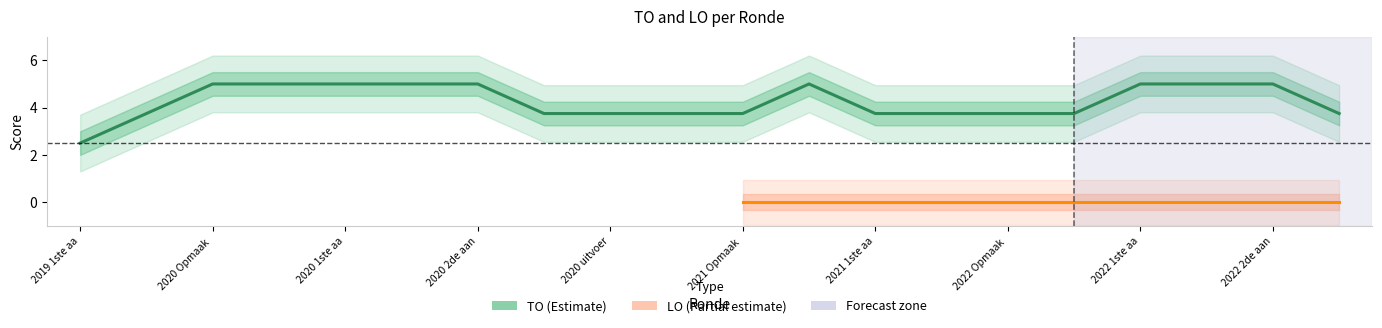

How many series are shown in this chart?

2